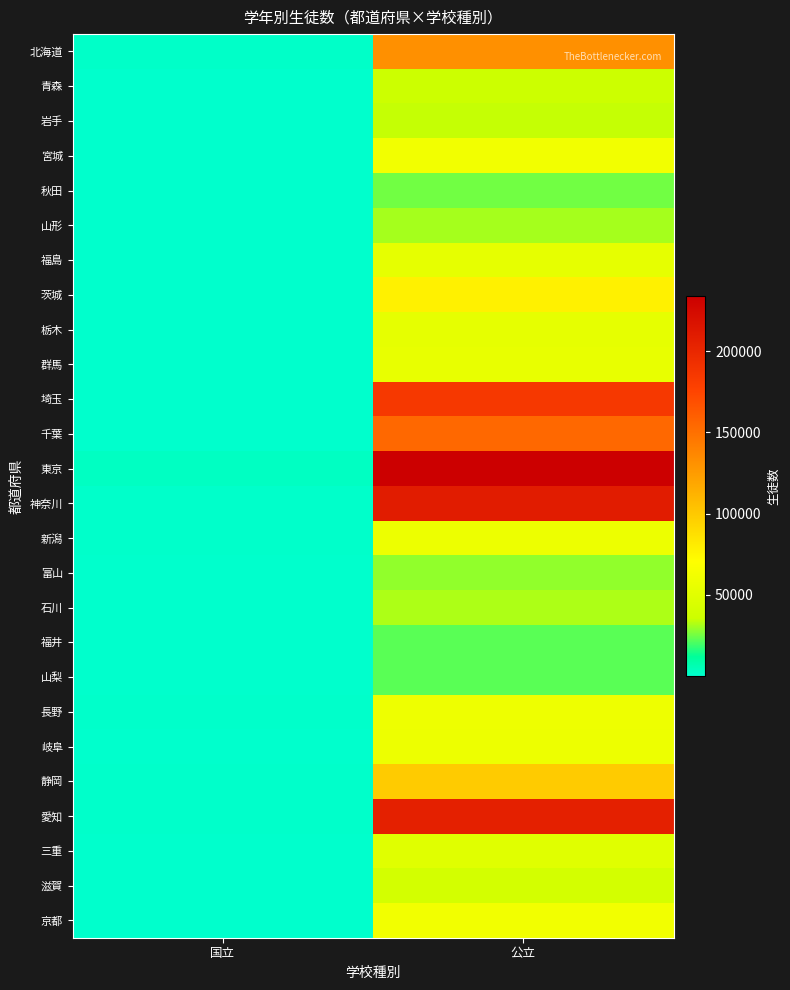

Reading left to right, extract all data points from this chart.

北海道: 国立=1333	公立=131511
青森: 国立=559	公立=35769
岩手: 国立=473	公立=34766
宮城: 国立=456	公立=61883
秋田: 国立=433	公立=25053
山形: 国立=471	公立=31058
福島: 国立=420	公立=53608
茨城: 国立=475	公立=78226
栃木: 国立=479	公立=54095
群馬: 国立=479	公立=54917
埼玉: 国立=523	公立=185267
千葉: 国立=453	公立=154585
東京: 国立=2755	公立=233762
神奈川: 国立=909	公立=208739
新潟: 国立=1078	公立=58582
富山: 国立=478	公立=29059
石川: 国立=471	公立=32110
福井: 国立=353	公立=22388
山梨: 国立=476	公立=22391
長野: 国立=1076	公立=59273
岐阜: 国立=496	公立=58453
静岡: 国立=1196	公立=98687
愛知: 国立=1215	公立=205934
三重: 国立=432	公立=49716
滋賀: 国立=358	公立=40896
京都: 国立=700	公立=61596